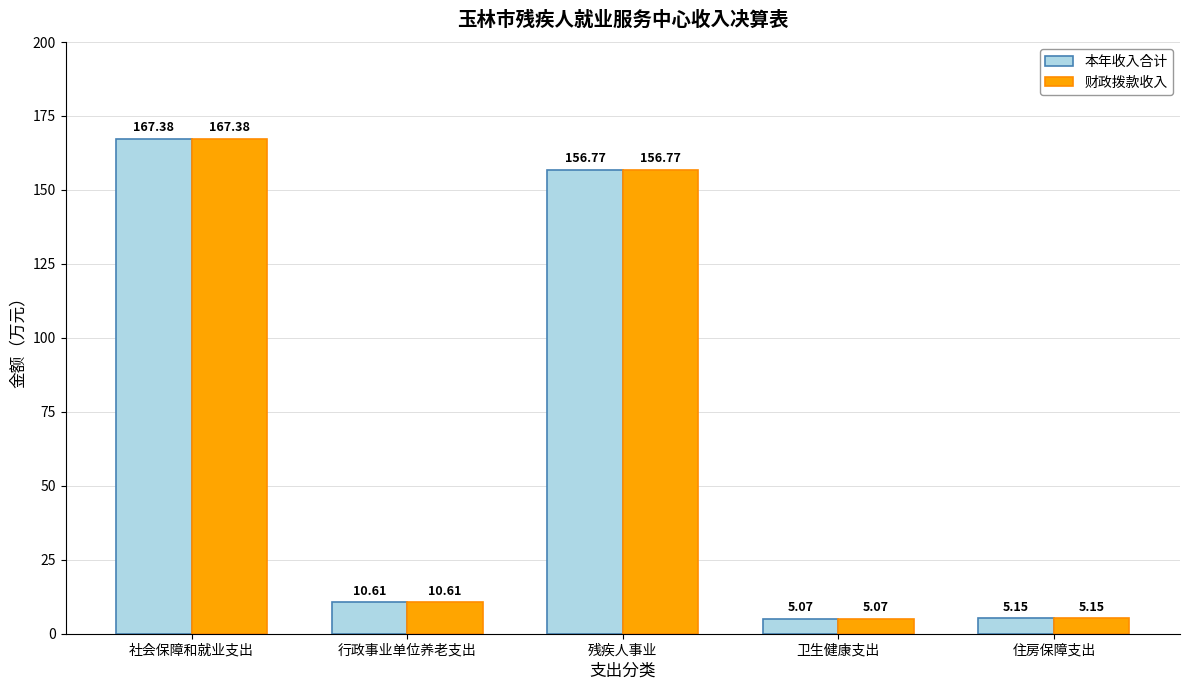

Rank the categories by 本年收入合计 value from lowest to highest.

卫生健康支出, 住房保障支出, 行政事业单位养老支出, 残疾人事业, 社会保障和就业支出